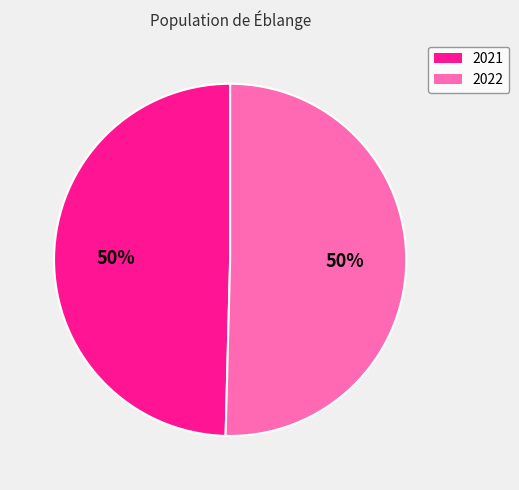

Do 2022 and 2021 together represent more than half of the pie?

Yes